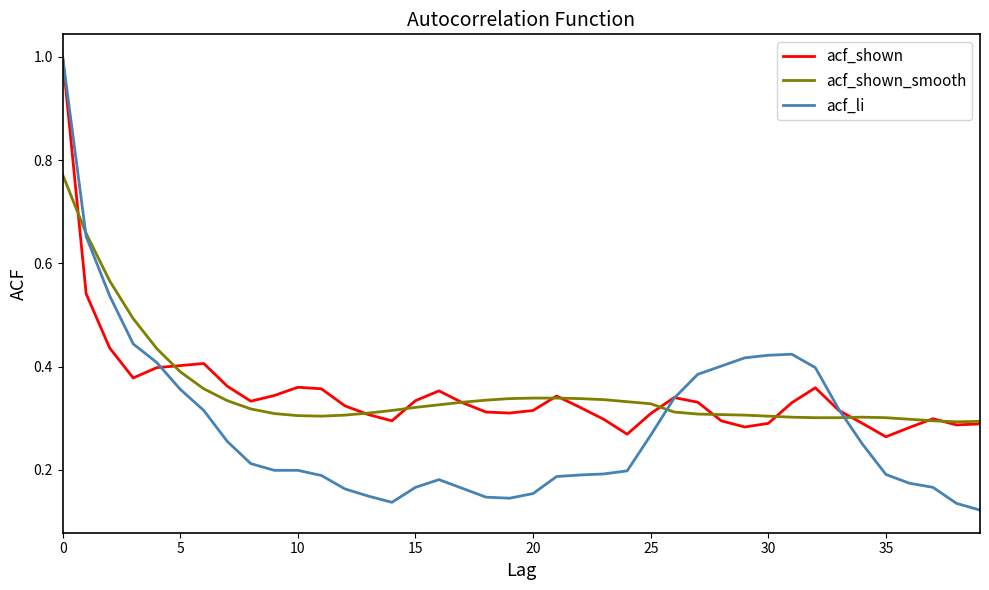

Which series has the widest spread of values?

acf_li